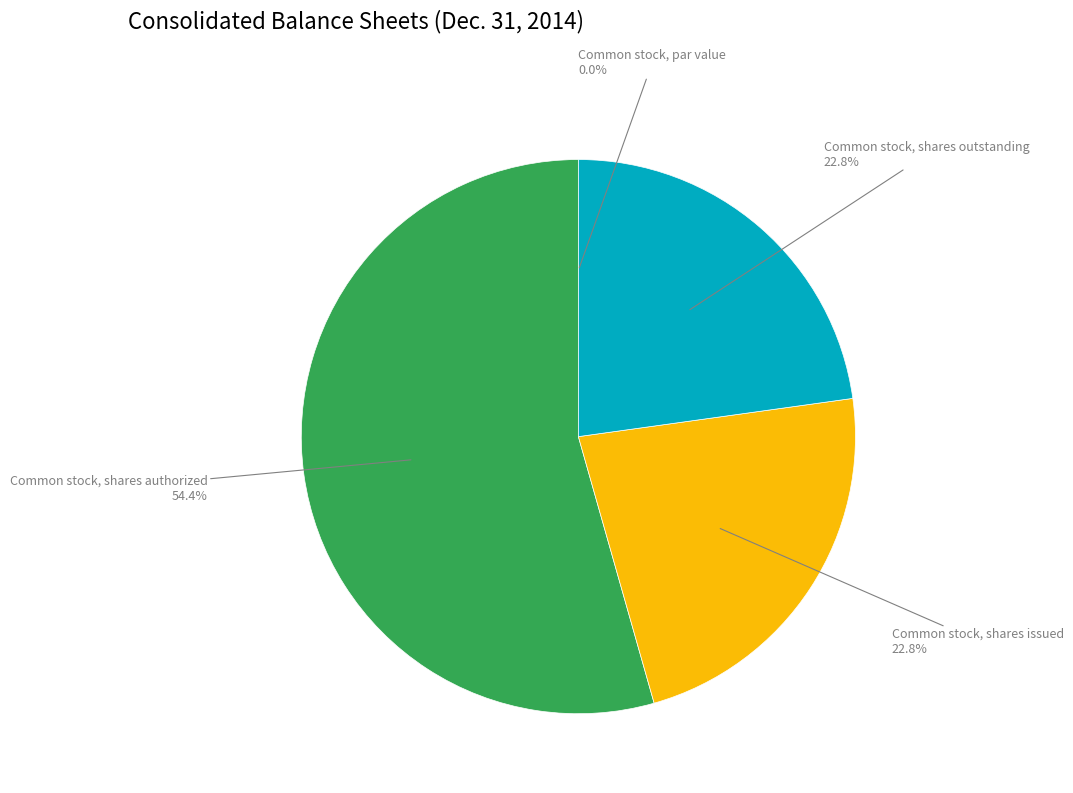

To the nearest percent, what is the average slice percentage?

25%